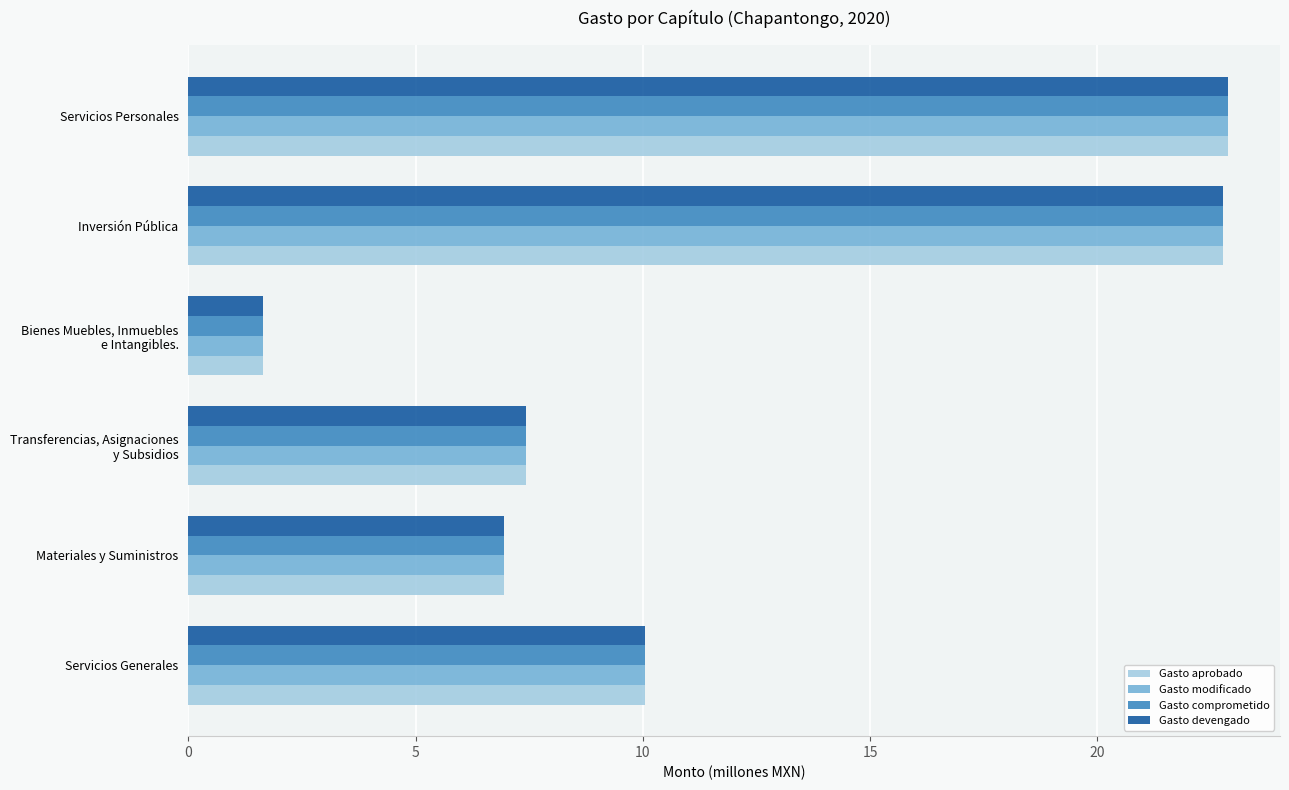

Count the number of data series in this chart.

4